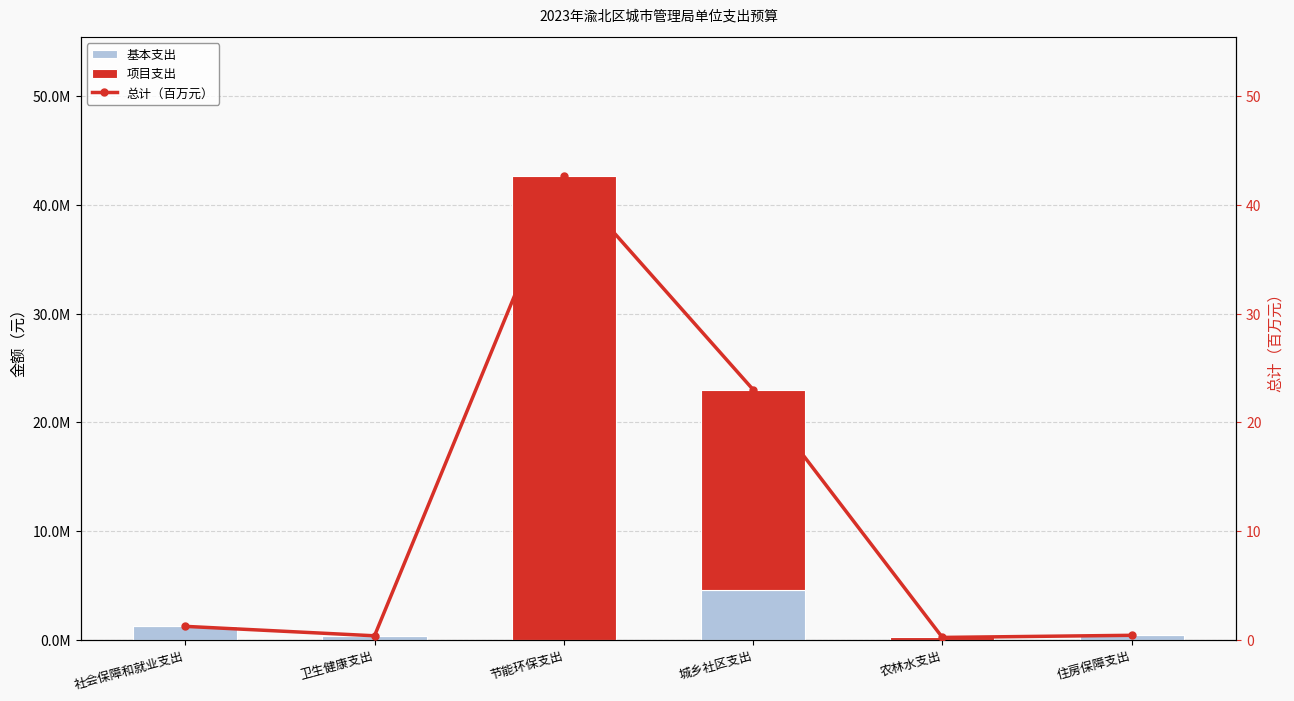

Rank the series by their maximum value, from highest to lowest.

项目支出, 基本支出, 总计（百万元）